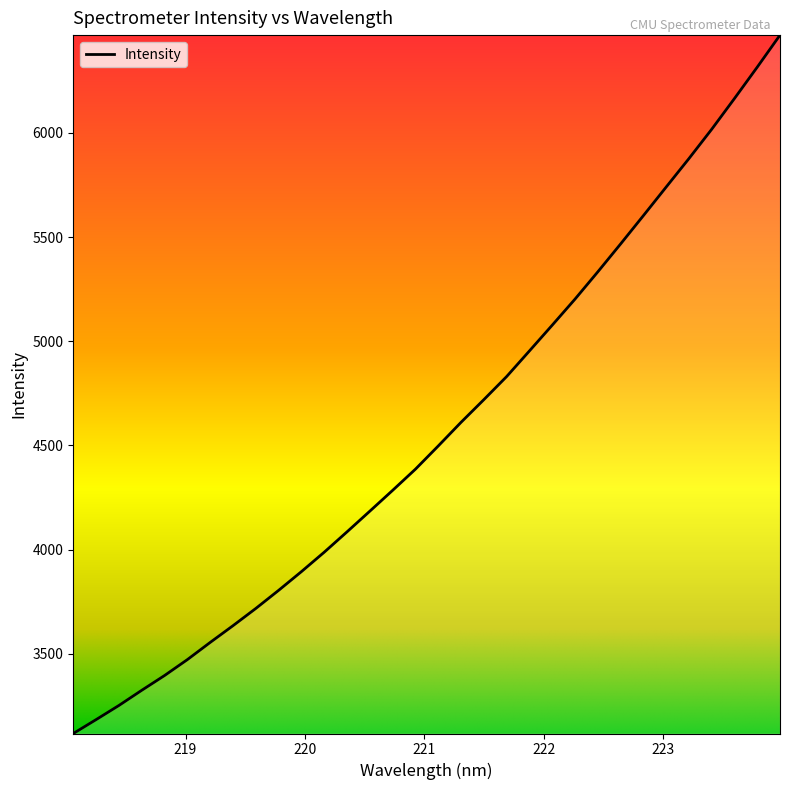

What is the smallest value displayed?

3117.1